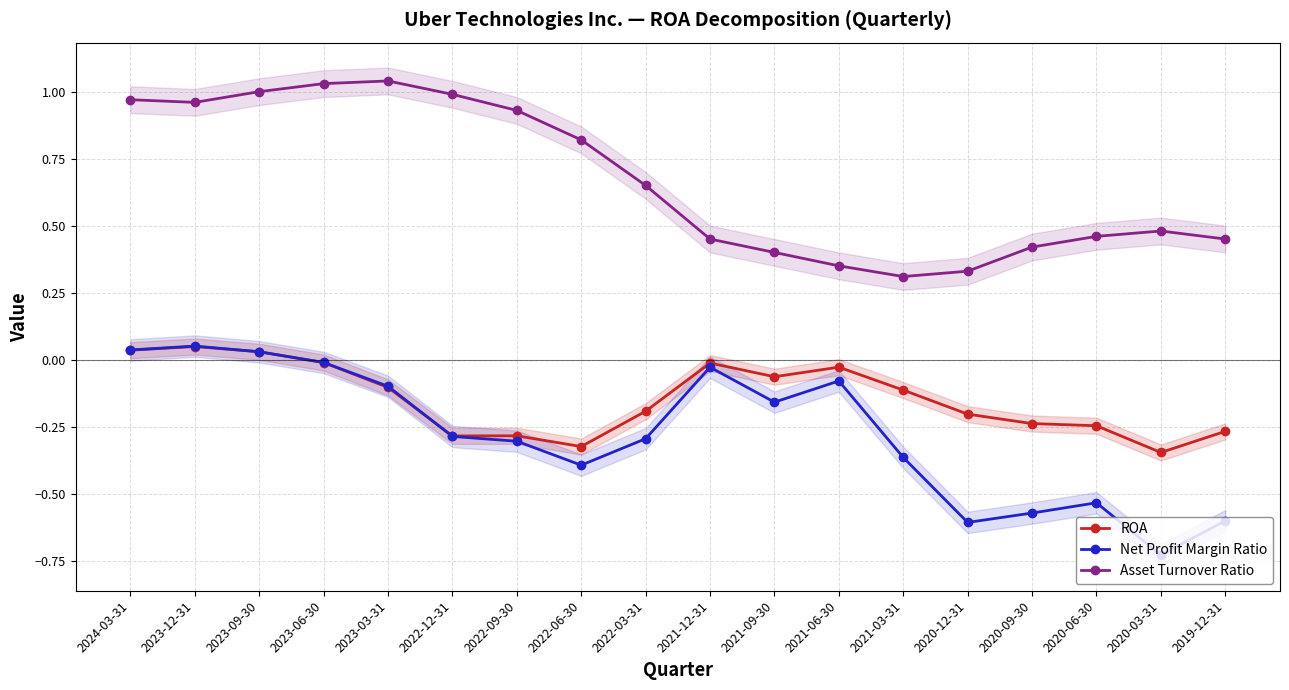

Which series has the largest range (max minus min)?

Net Profit Margin Ratio